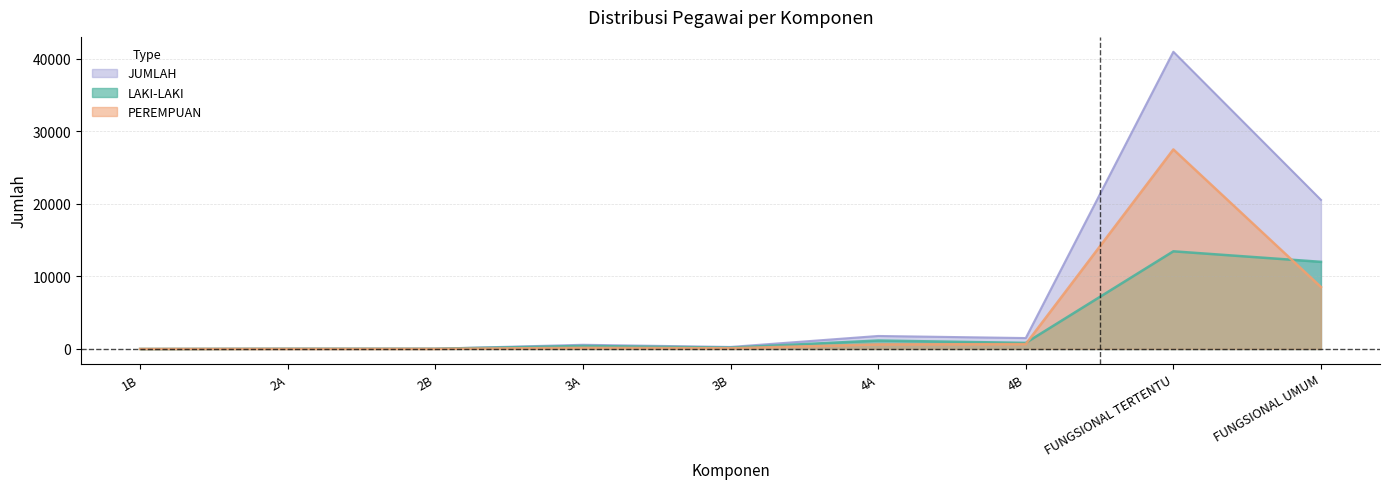

True or false: LAKI-LAKI and JUMLAH intersect in this chart.

False